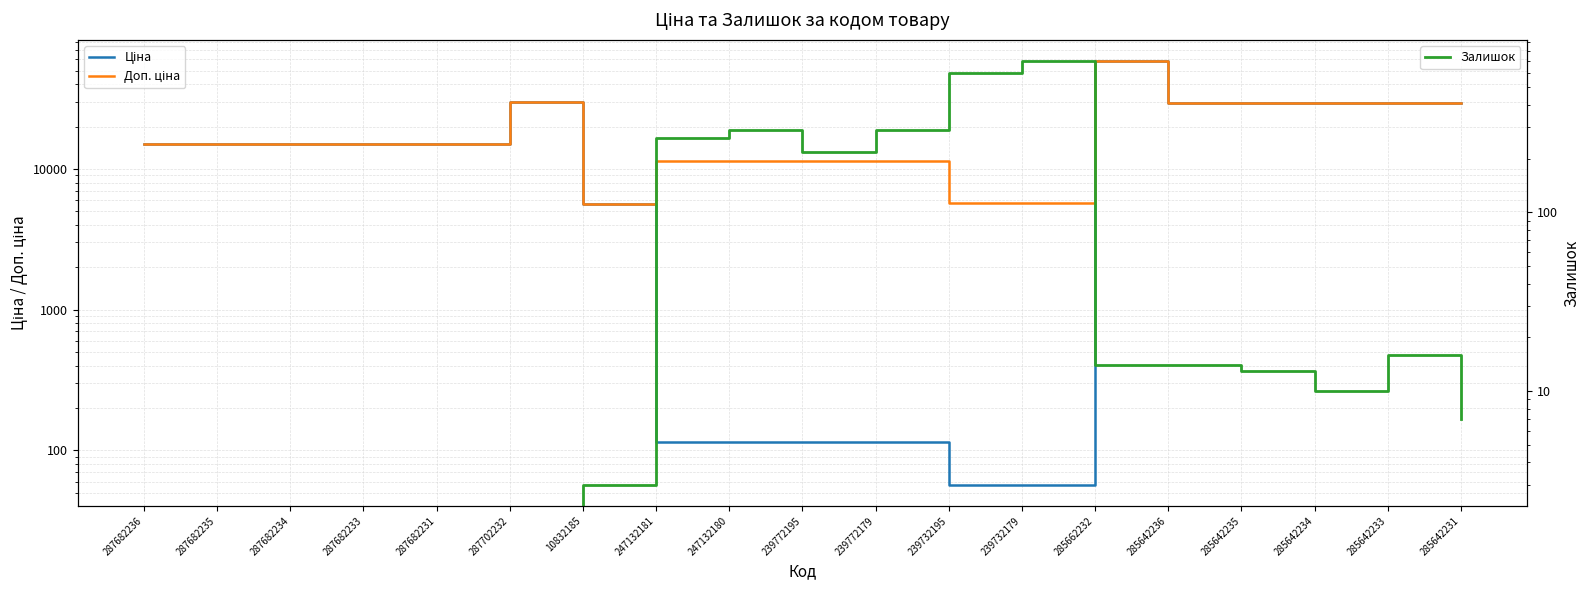

At 10832185, list the series in order from smallest to largest.

Залишок, Ціна, Доп. ціна